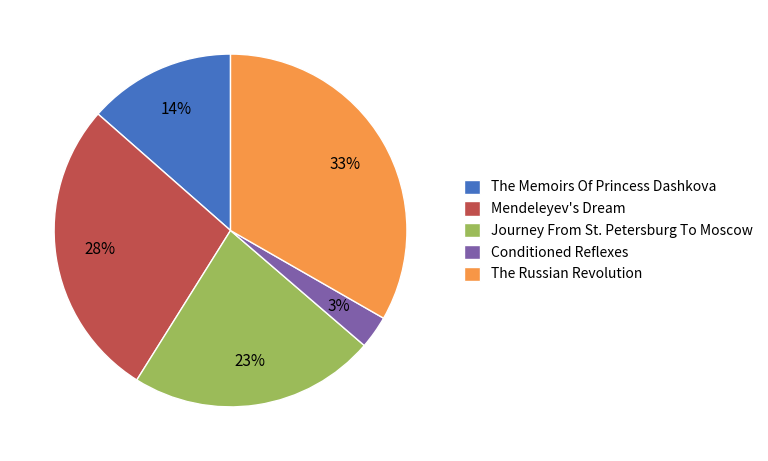

How many segments does this pie chart have?

5